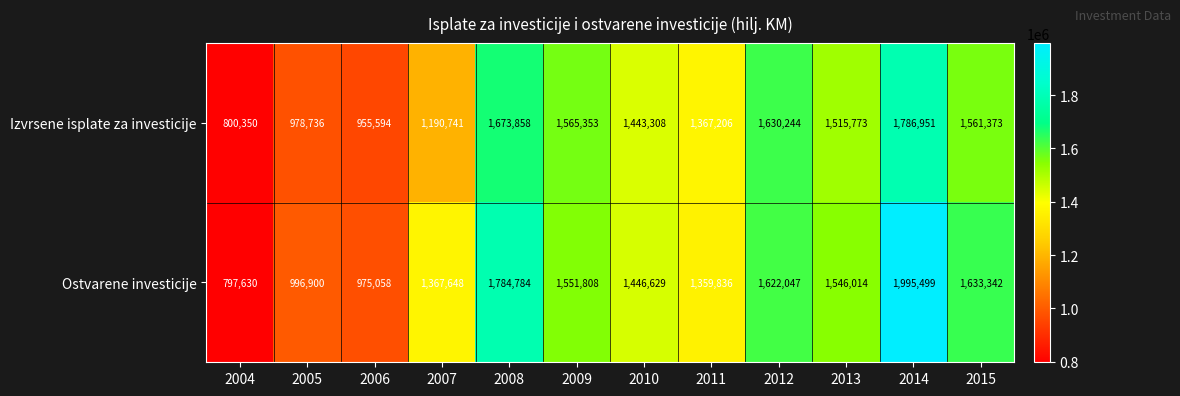

At 2006, list the series in order from smallest to largest.

Izvrsene isplate za investicije, Ostvarene investicije